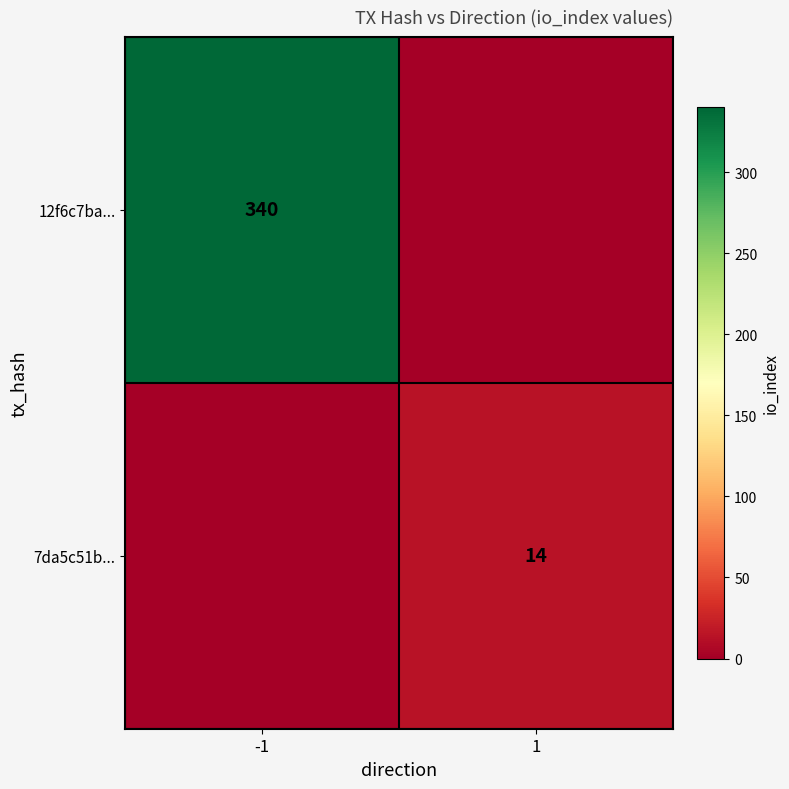

At which category does the chart reach its peak across all series?

-1